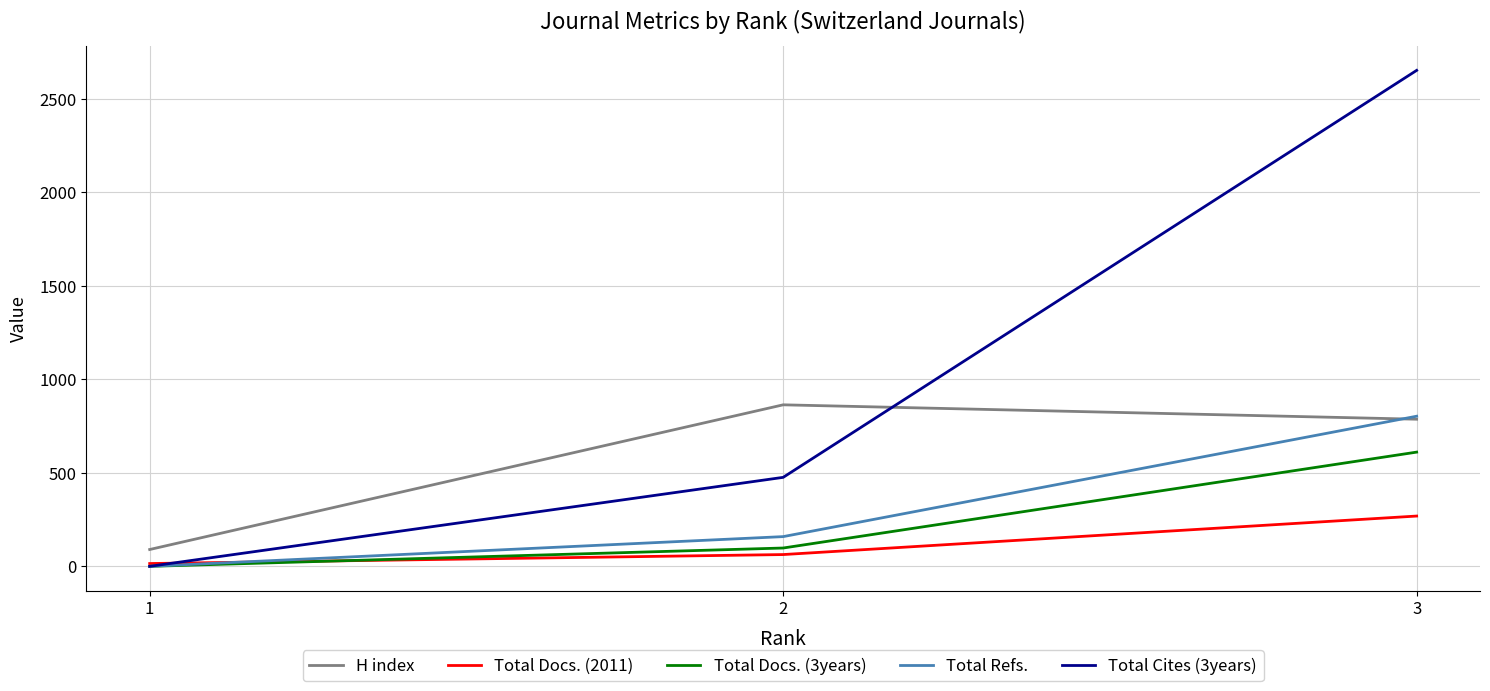

Which series has the largest range (max minus min)?

Total Cites (3years)